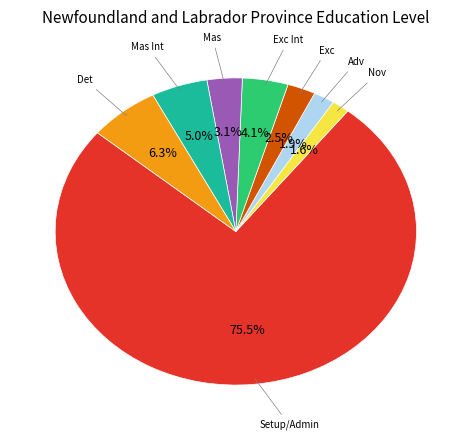

The Mas Int slice represents 5% of the pie. True or false?

True